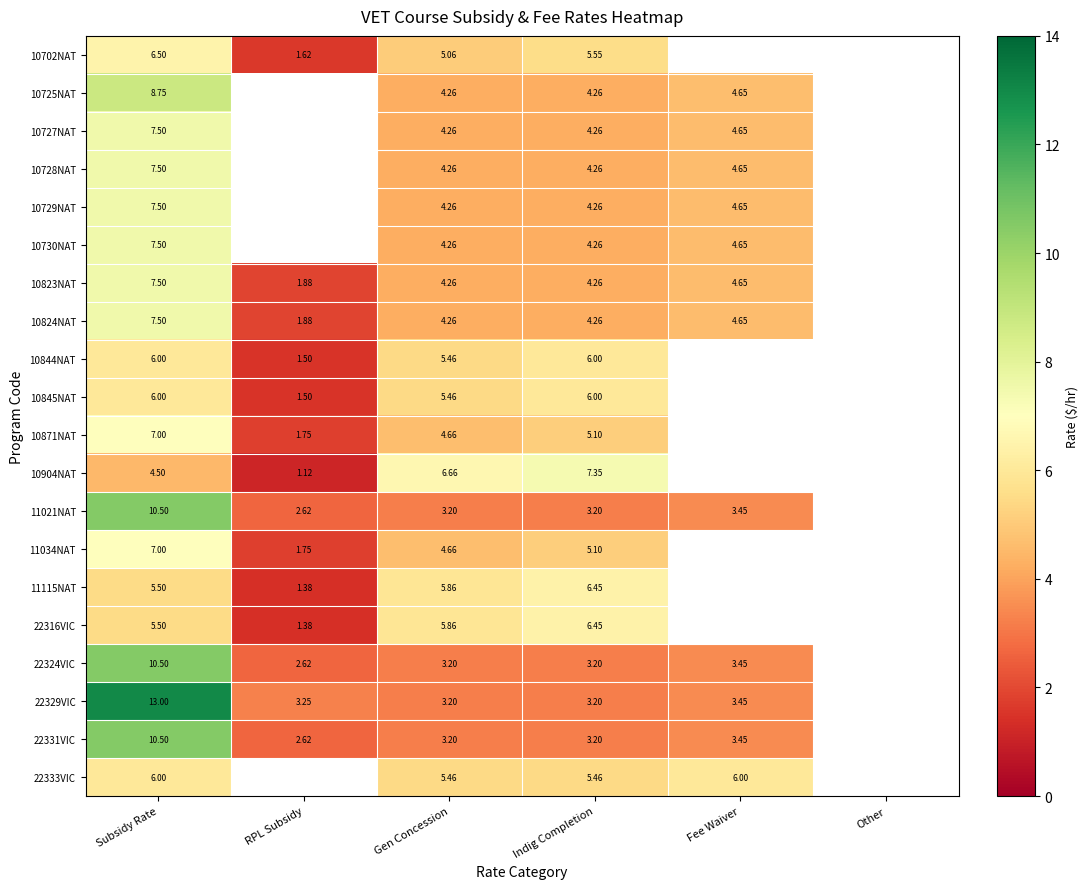

Is the value of 10824NAT at Indig Completion greater than the value of 22329VIC at RPL Subsidy?

Yes